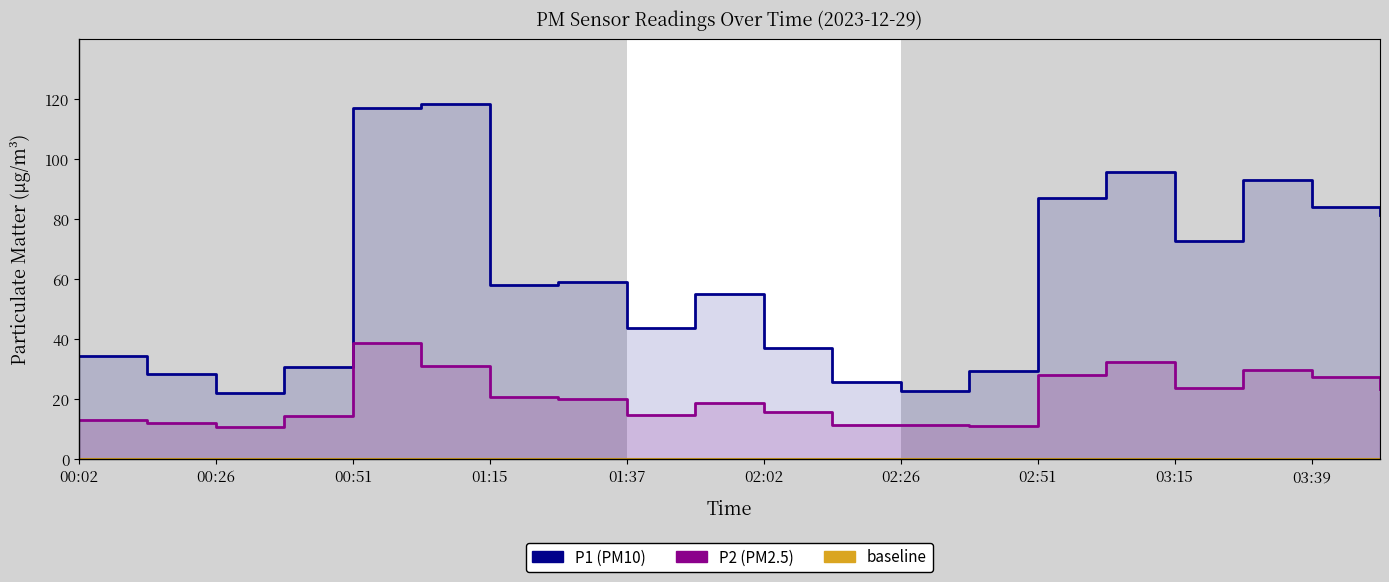

What is the label of the 4th point from the left?

00:38